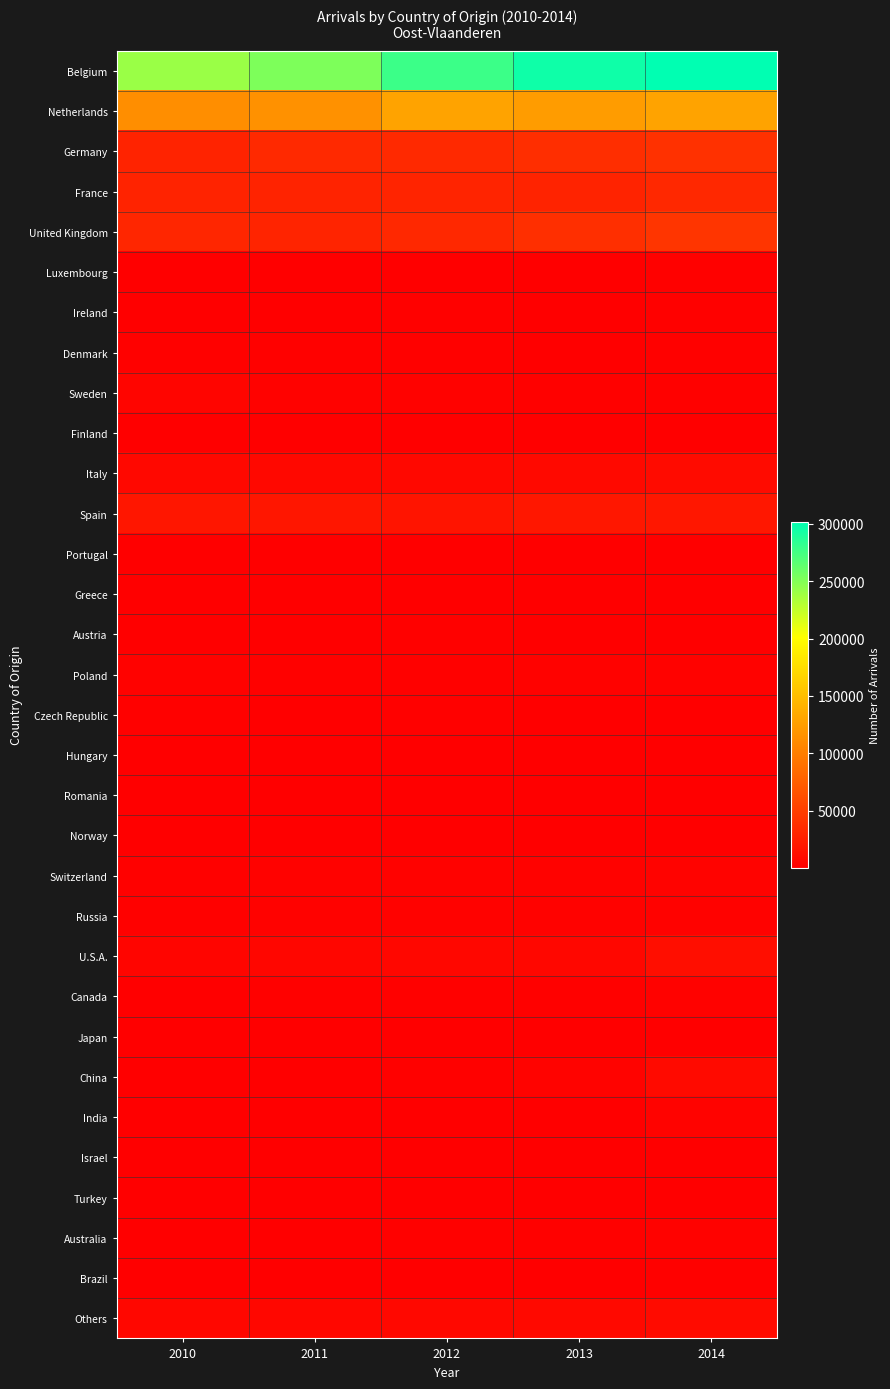

Reading left to right, list all the values displayed in this chart.

Belgium: 2010=241041	2011=252232	2012=277863	2013=295559	2014=301927
Netherlands: 2010=112671	2011=115508	2012=128930	2013=123855	2014=128852
Germany: 2010=28753	2011=33490	2012=33065	2013=37039	2014=39488
France: 2010=28787	2011=28841	2012=29809	2013=29102	2014=32230
United Kingdom: 2010=31276	2011=29573	2012=32728	2013=38220	2014=43247
Luxembourg: 2010=957	2011=1014	2012=1514	2013=1581	2014=1747
Ireland: 2010=1212	2011=1128	2012=1635	2013=1298	2014=1625
Denmark: 2010=1936	2011=1775	2012=1790	2013=1545	2014=1732
Sweden: 2010=5156	2011=2939	2012=2830	2013=1959	2014=2069
Finland: 2010=972	2011=767	2012=945	2013=791	2014=701
Italy: 2010=7105	2011=7210	2012=7678	2013=8200	2014=10306
Spain: 2010=18381	2011=18222	2012=17362	2013=19206	2014=18971
Portugal: 2010=751	2011=1186	2012=917	2013=1061	2014=1377
Greece: 2010=727	2011=767	2012=559	2013=489	2014=721
Austria: 2010=1221	2011=1130	2012=1638	2013=1419	2014=1553
Poland: 2010=2548	2011=1935	2012=2060	2013=2480	2014=2377
Czech Republic: 2010=1663	2011=1131	2012=1647	2013=1008	2014=1024
Hungary: 2010=562	2011=886	2012=753	2013=623	2014=536
Romania: 2010=648	2011=722	2012=624	2013=674	2014=839
Norway: 2010=793	2011=860	2012=894	2013=970	2014=958
Switzerland: 2010=2186	2011=2643	2012=2871	2013=2675	2014=3393
Russia: 2010=1648	2011=2270	2012=2702	2013=3120	2014=3226
U.S.A.: 2010=5565	2011=6009	2012=6894	2013=6850	2014=11845
Canada: 2010=1333	2011=1659	2012=1737	2013=1852	2014=2322
Japan: 2010=1239	2011=1223	2012=1452	2013=1288	2014=1573
China: 2010=1250	2011=1059	2012=1732	2013=3599	2014=9171
India: 2010=477	2011=519	2012=1376	2013=423	2014=3827
Israel: 2010=771	2011=614	2012=644	2013=675	2014=695
Turkey: 2010=801	2011=589	2012=703	2013=922	2014=1053
Australia: 2010=1245	2011=1456	2012=2012	2013=1964	2014=2279
Brazil: 2010=714	2011=865	2012=973	2013=1145	2014=1827
Others: 2010=6862	2011=6736	2012=8007	2013=8218	2014=9871